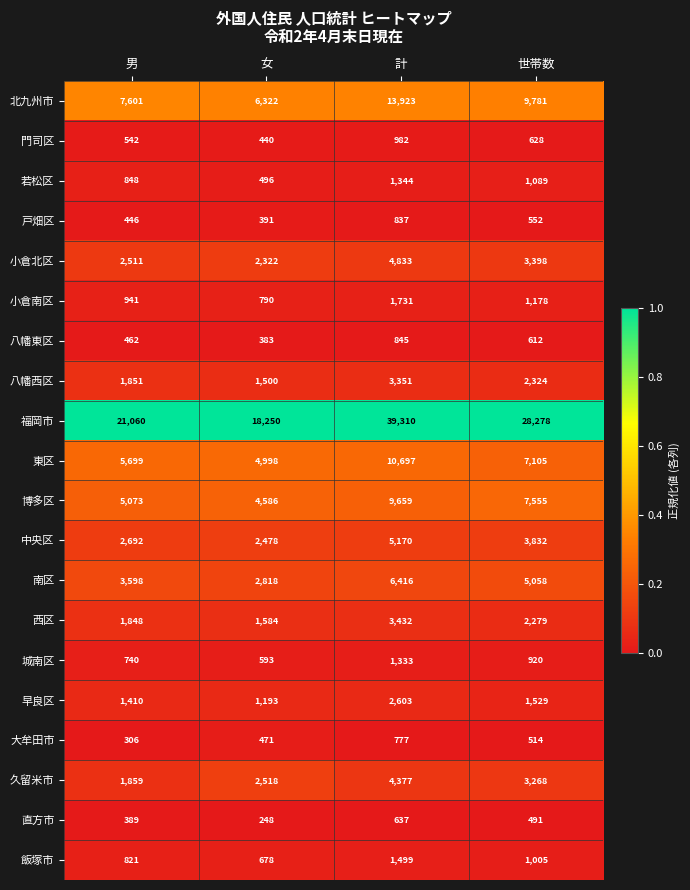

Rank the series at 男 from lowest to highest value.

大牟田市, 直方市, 戸畑区, 八幡東区, 門司区, 城南区, 飯塚市, 若松区, 小倉南区, 早良区, 西区, 八幡西区, 久留米市, 小倉北区, 中央区, 南区, 博多区, 東区, 北九州市, 福岡市